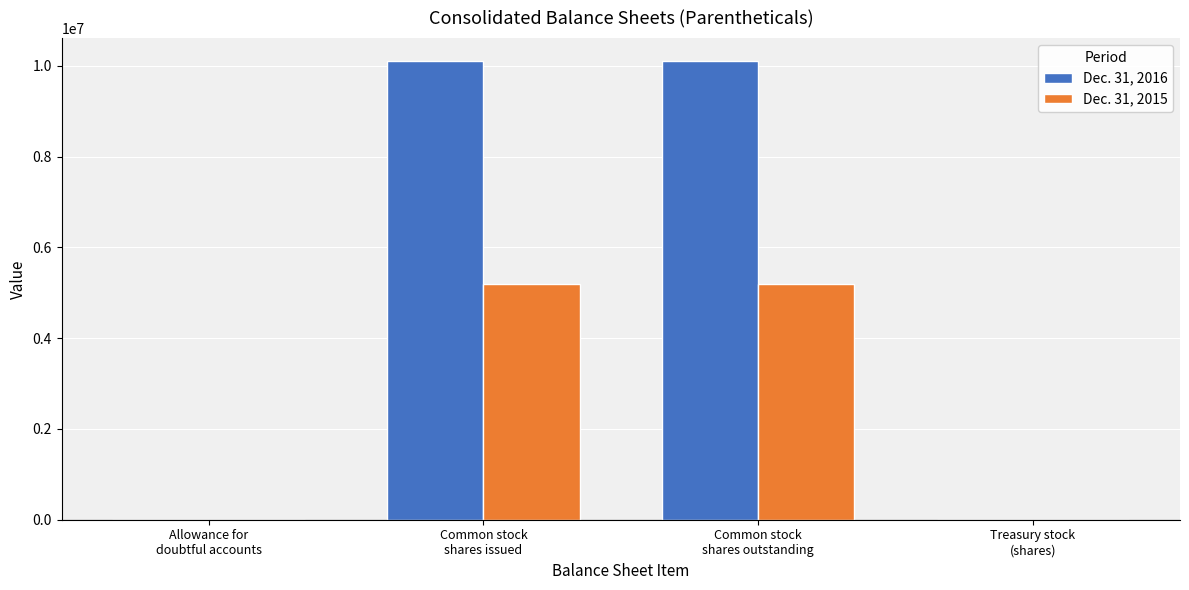

What is the difference between the Dec. 31, 2016 values at Treasury stock
(shares) and Allowance for
doubtful accounts?

43